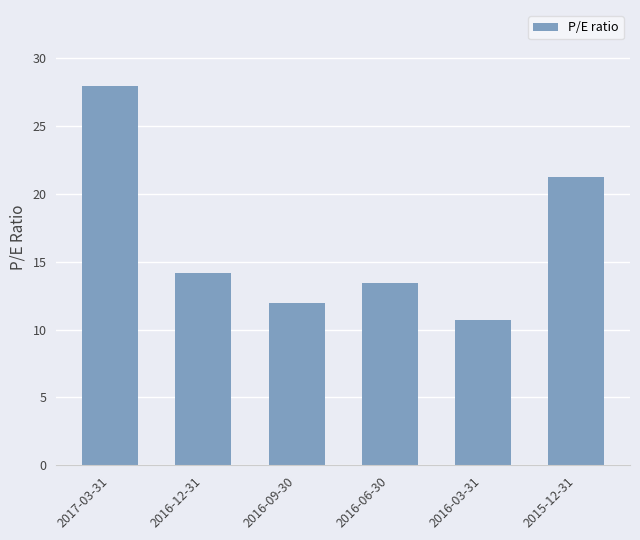

Reading left to right, what are all the values shown in this chart?

28.0	14.2	12.0	13.5	10.7	21.3